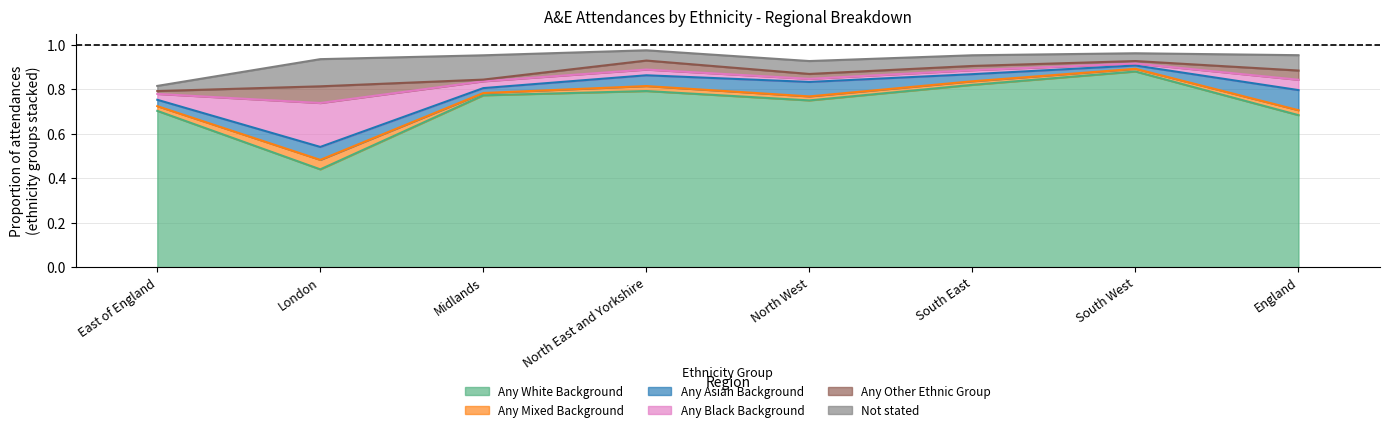

Reading left to right, list all the values displayed in this chart.

Any White Background: 0.7	0.4	0.8	0.8	0.8	0.8	0.9	0.7
Any Mixed Background: 0.0	0.0	0.0	0.0	0.0	0.0	0.0	0.0
Any Asian Background: 0.0	0.1	0.0	0.0	0.1	0.0	0.0	0.1
Any Black Background: 0.0	0.2	0.0	0.0	0.0	0.0	0.0	0.0
Any Other Ethnic Group: 0.0	0.1	0.0	0.0	0.0	0.0	0.0	0.0
Not stated: 0.0	0.1	0.1	0.0	0.1	0.0	0.0	0.1